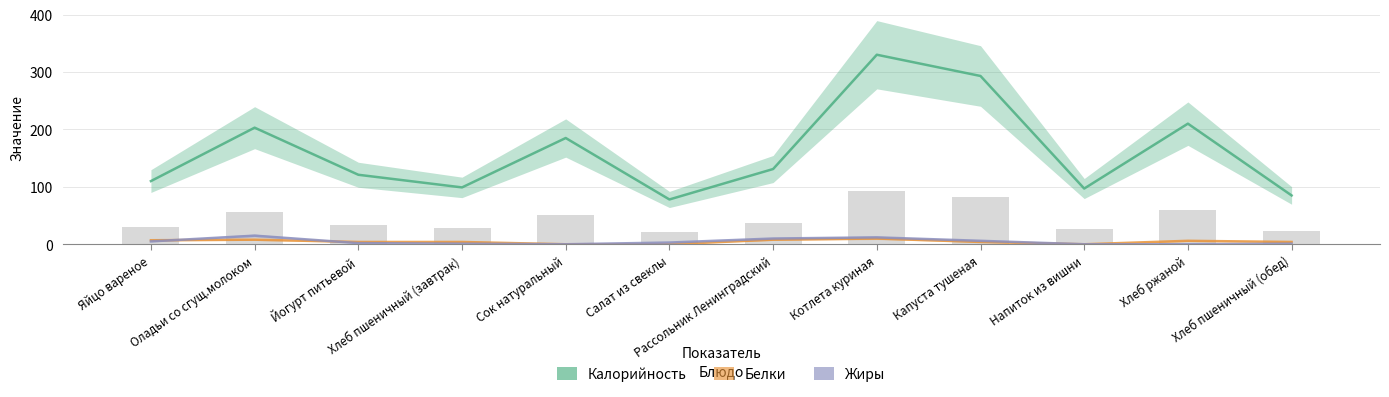

How many values in the Белки series are below 4?

3